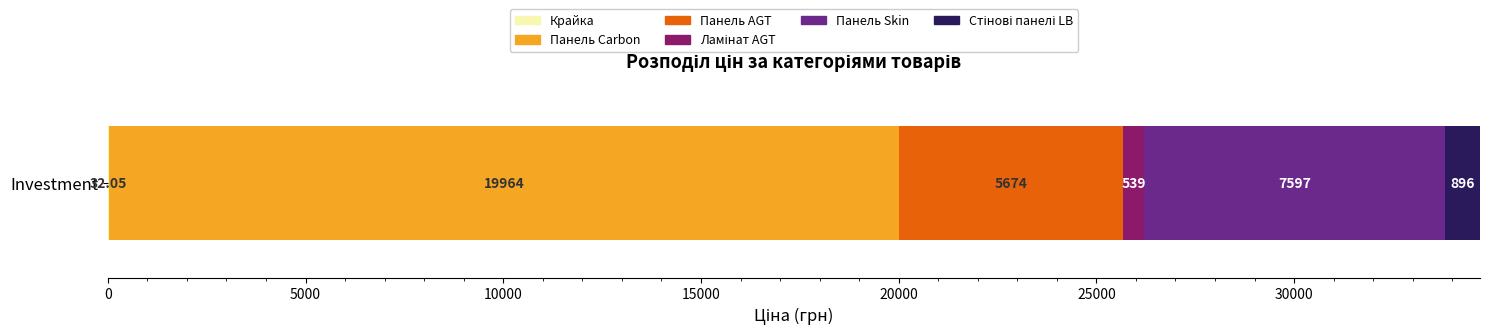

How many series are shown in this chart?

6